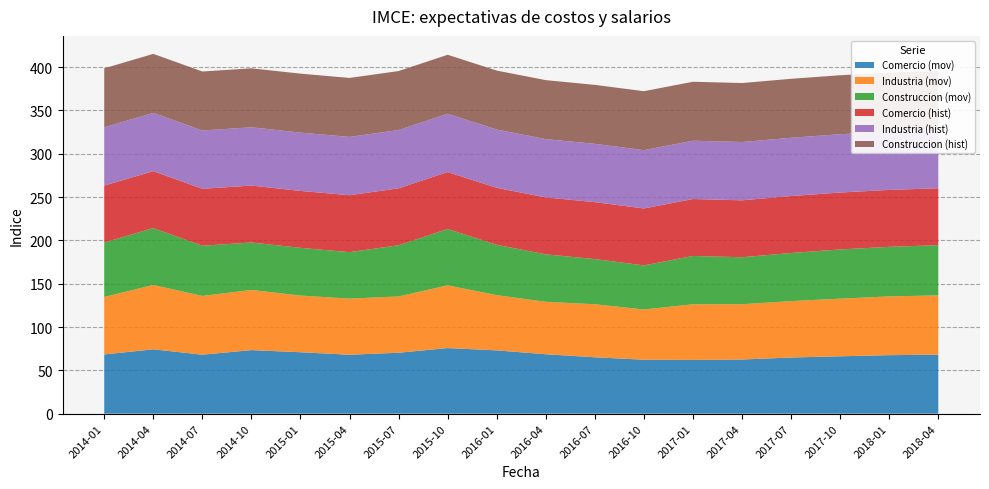

Reading right to left, list all the values displayed in this chart.

Comercio (mov): 68.1	67.5	66.2	64.8	62.5	62.0	62.2	65.1	68.6	73.0	75.7	70.3	68.0	70.9	73.3	68.0	74.3	68.3
Industria (mov): 68.4	67.8	66.5	65.1	63.8	64.2	58.0	61.2	60.5	63.7	72.4	64.9	64.8	65.4	69.4	67.8	74.3	66.3
Construccion (mov): 57.9	57.2	56.8	55.5	54.2	55.8	50.8	52.1	54.8	58.1	65.0	59.1	53.6	55.1	54.7	58.0	65.6	62.8
Comercio (hist): 65.7	65.7	65.7	65.7	65.7	65.7	65.7	65.7	65.7	65.7	65.7	65.7	65.7	65.7	65.7	65.7	65.7	65.7
Industria (hist): 67.3	67.3	67.3	67.3	67.3	67.3	67.3	67.3	67.3	67.3	67.3	67.3	67.3	67.3	67.3	67.3	67.3	67.3
Construccion (hist): 68.0	68.0	68.0	68.0	68.0	68.0	68.0	68.0	68.0	68.0	68.0	68.0	68.0	68.0	68.0	68.0	68.0	68.0